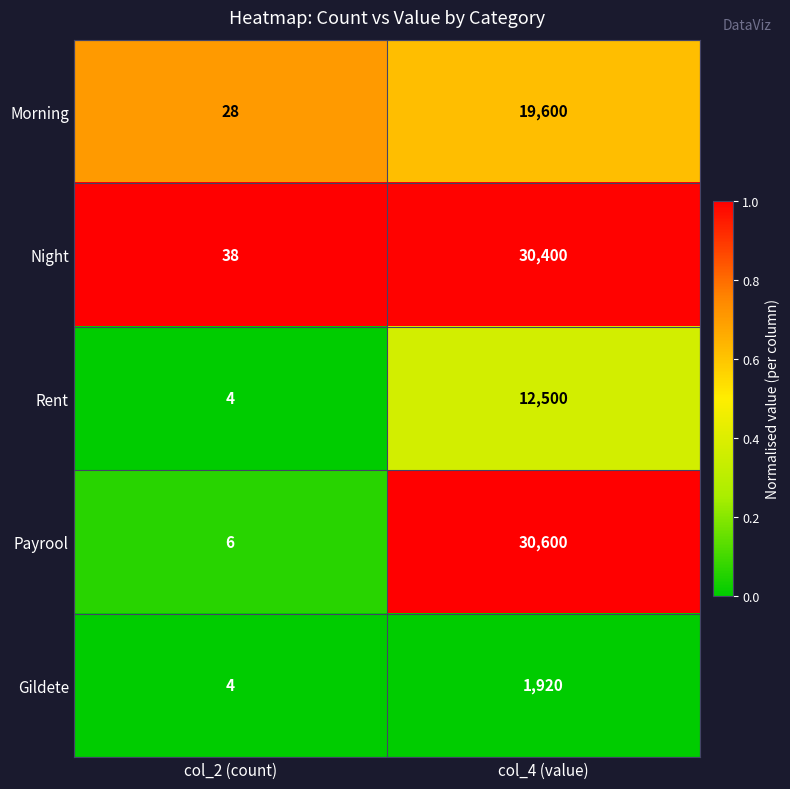

What is the average value of the Payrool series?

15303